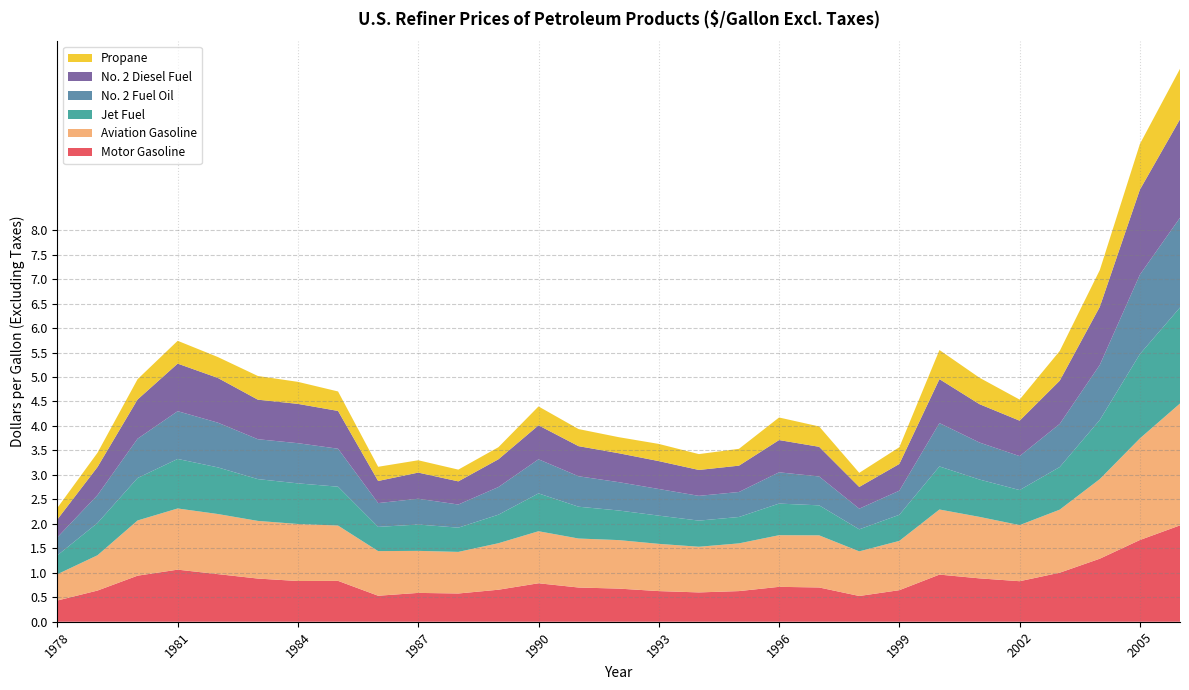

Reading left to right, list all the values displayed in this chart.

Motor Gasoline: 1978=0.4	1979=0.6	1980=0.9	1981=1.1	1982=1.0	1983=0.9	1984=0.8	1985=0.8	1986=0.5	1987=0.6	1988=0.6	1989=0.7	1990=0.8	1991=0.7	1992=0.7	1993=0.6	1994=0.6	1995=0.6	1996=0.7	1997=0.7	1998=0.5	1999=0.6	2000=1.0	2001=0.9	2002=0.8	2003=1.0	2004=1.3	2005=1.7	2006=2.0
Aviation Gasoline: 1978=0.5	1979=0.7	1980=1.1	1981=1.2	1982=1.2	1983=1.2	1984=1.2	1985=1.1	1986=0.9	1987=0.9	1988=0.8	1989=0.9	1990=1.1	1991=1.0	1992=1.0	1993=1.0	1994=0.9	1995=1.0	1996=1.1	1997=1.1	1998=0.9	1999=1.0	2000=1.3	2001=1.3	2002=1.1	2003=1.3	2004=1.6	2005=2.1	2006=2.5
Jet Fuel: 1978=0.4	1979=0.7	1980=0.9	1981=1.0	1982=1.0	1983=0.9	1984=0.8	1985=0.8	1986=0.5	1987=0.5	1988=0.5	1989=0.6	1990=0.8	1991=0.7	1992=0.6	1993=0.6	1994=0.5	1995=0.5	1996=0.6	1997=0.6	1998=0.5	1999=0.5	2000=0.9	2001=0.8	2002=0.7	2003=0.9	2004=1.2	2005=1.7	2006=2.0
No. 2 Fuel Oil: 1978=0.4	1979=0.6	1980=0.8	1981=1.0	1982=0.9	1983=0.8	1984=0.8	1985=0.8	1986=0.5	1987=0.5	1988=0.5	1989=0.6	1990=0.7	1991=0.6	1992=0.6	1993=0.5	1994=0.5	1995=0.5	1996=0.6	1997=0.6	1998=0.4	1999=0.5	2000=0.9	2001=0.8	2002=0.7	2003=0.9	2004=1.1	2005=1.6	2006=1.8
No. 2 Diesel Fuel: 1978=0.4	1979=0.6	1980=0.8	1981=1.0	1982=0.9	1983=0.8	1984=0.8	1985=0.8	1986=0.5	1987=0.5	1988=0.5	1989=0.6	1990=0.7	1991=0.6	1992=0.6	1993=0.6	1994=0.5	1995=0.5	1996=0.7	1997=0.6	1998=0.4	1999=0.5	2000=0.9	2001=0.8	2002=0.7	2003=0.9	2004=1.2	2005=1.7	2006=2.0
Propane: 1978=0.2	1979=0.3	1980=0.4	1981=0.5	1982=0.4	1983=0.5	1984=0.5	1985=0.4	1986=0.3	1987=0.3	1988=0.2	1989=0.2	1990=0.4	1991=0.3	1992=0.3	1993=0.4	1994=0.3	1995=0.3	1996=0.5	1997=0.4	1998=0.3	1999=0.3	2000=0.6	2001=0.5	2002=0.4	2003=0.6	2004=0.8	2005=0.9	2006=1.0